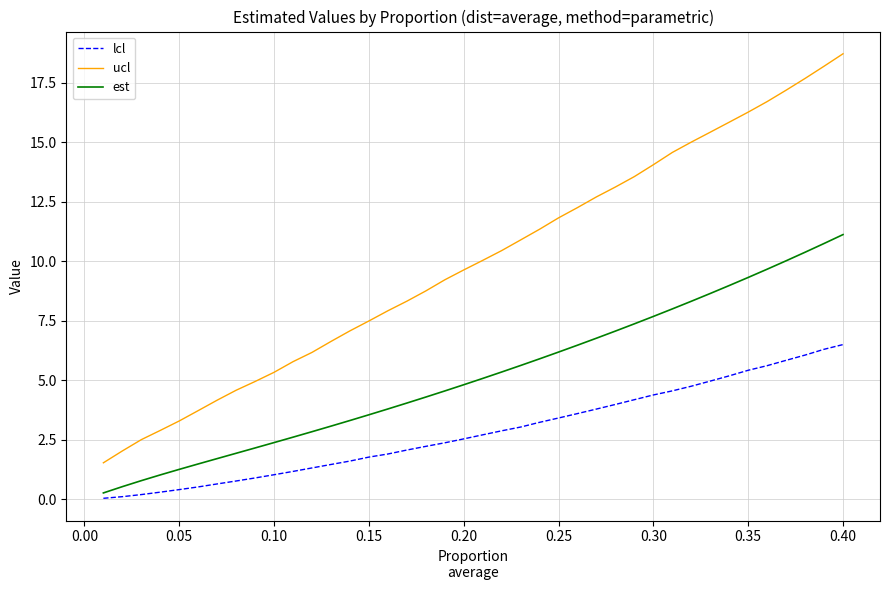

True or false: lcl and ucl cross at least once.

False